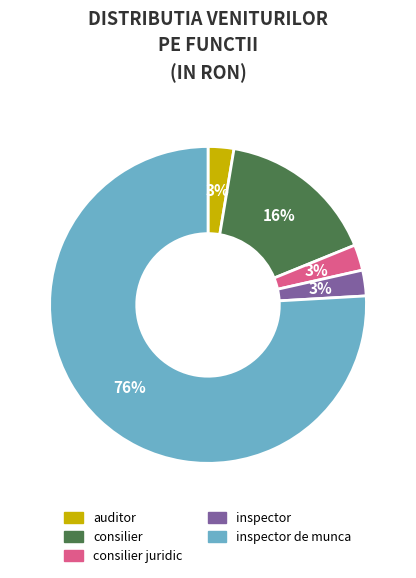

To the nearest percent, what is the average slice percentage?

20%